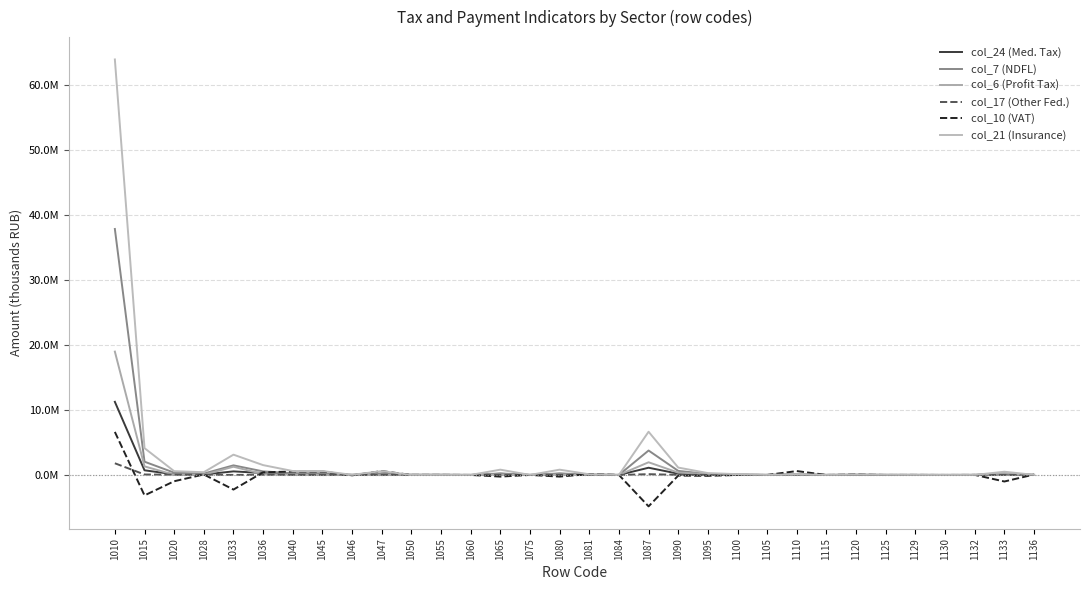

Is it true that col_7 (NDFL) equals 6102 at 1125?

True